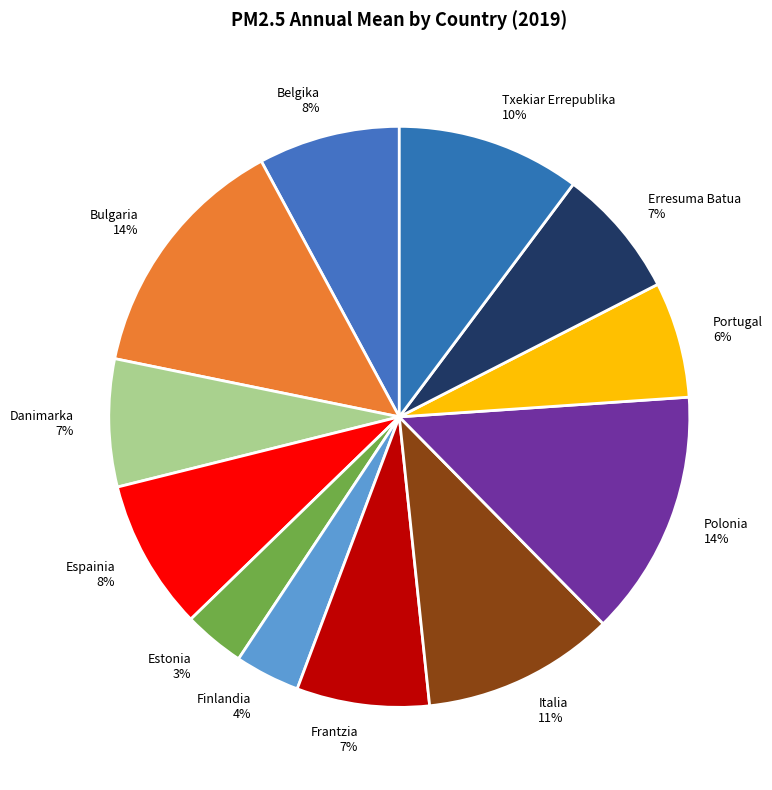

How many slices are in this pie chart?

12